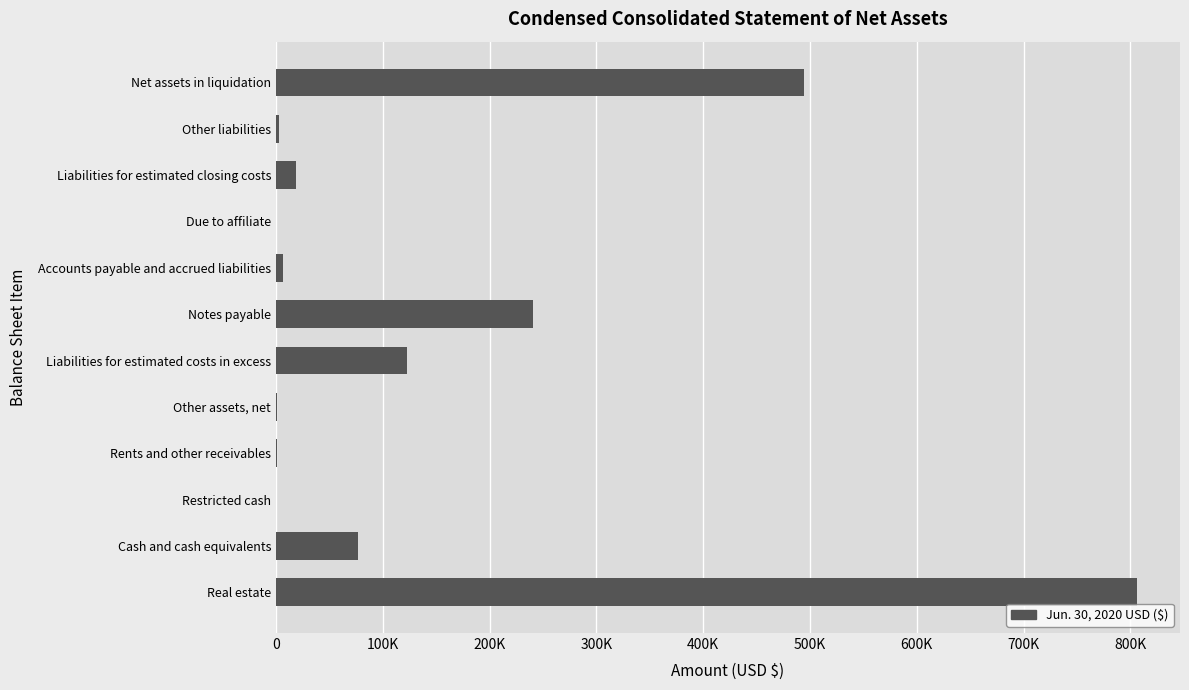

Are the bars horizontal?

Yes